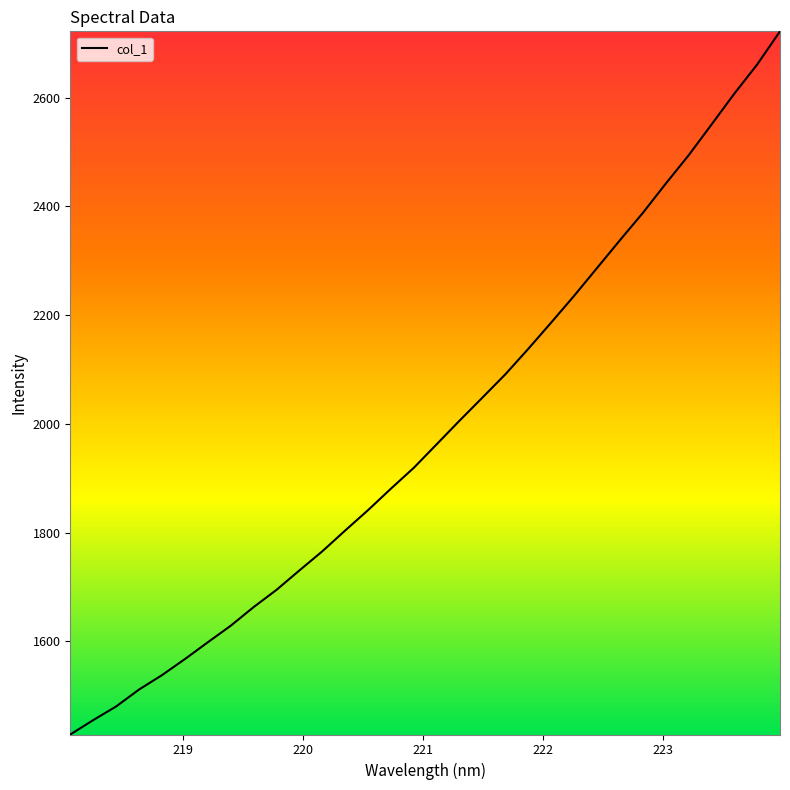

What is the difference between the maximum and minimum values?

1293.6